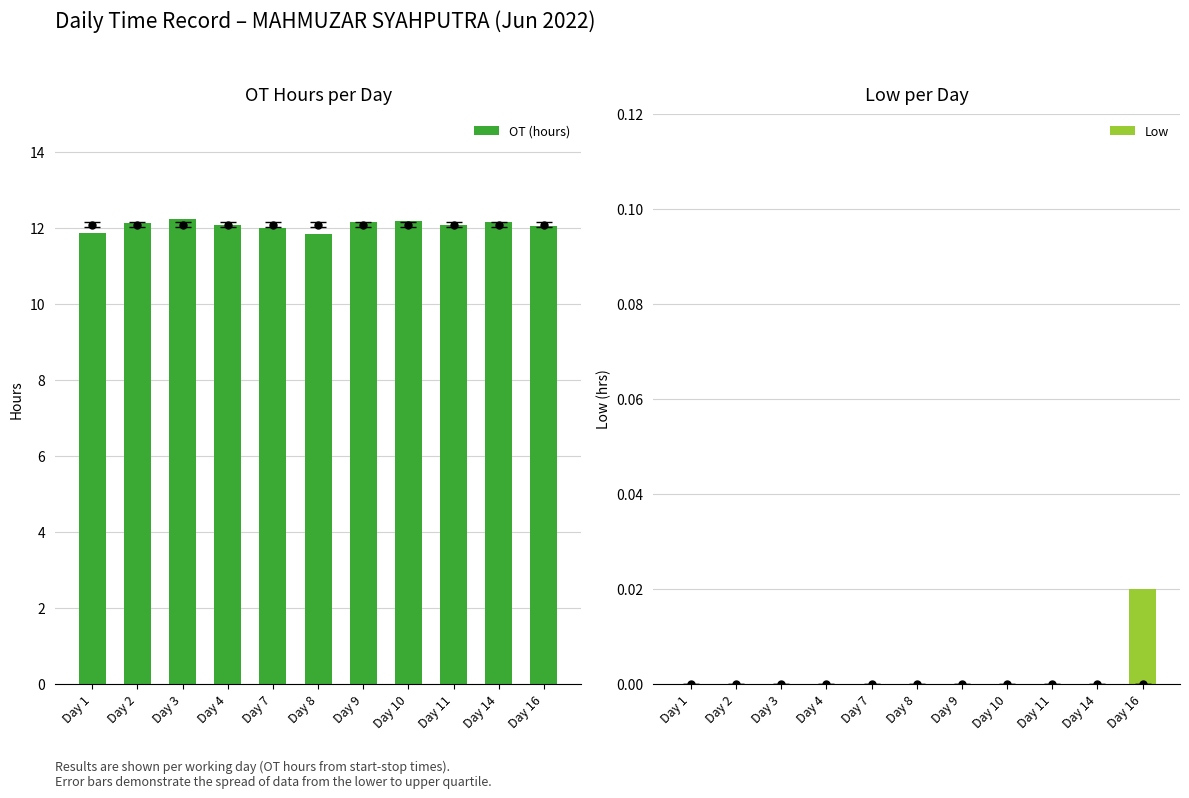

How many data points in Low are above 0?

1